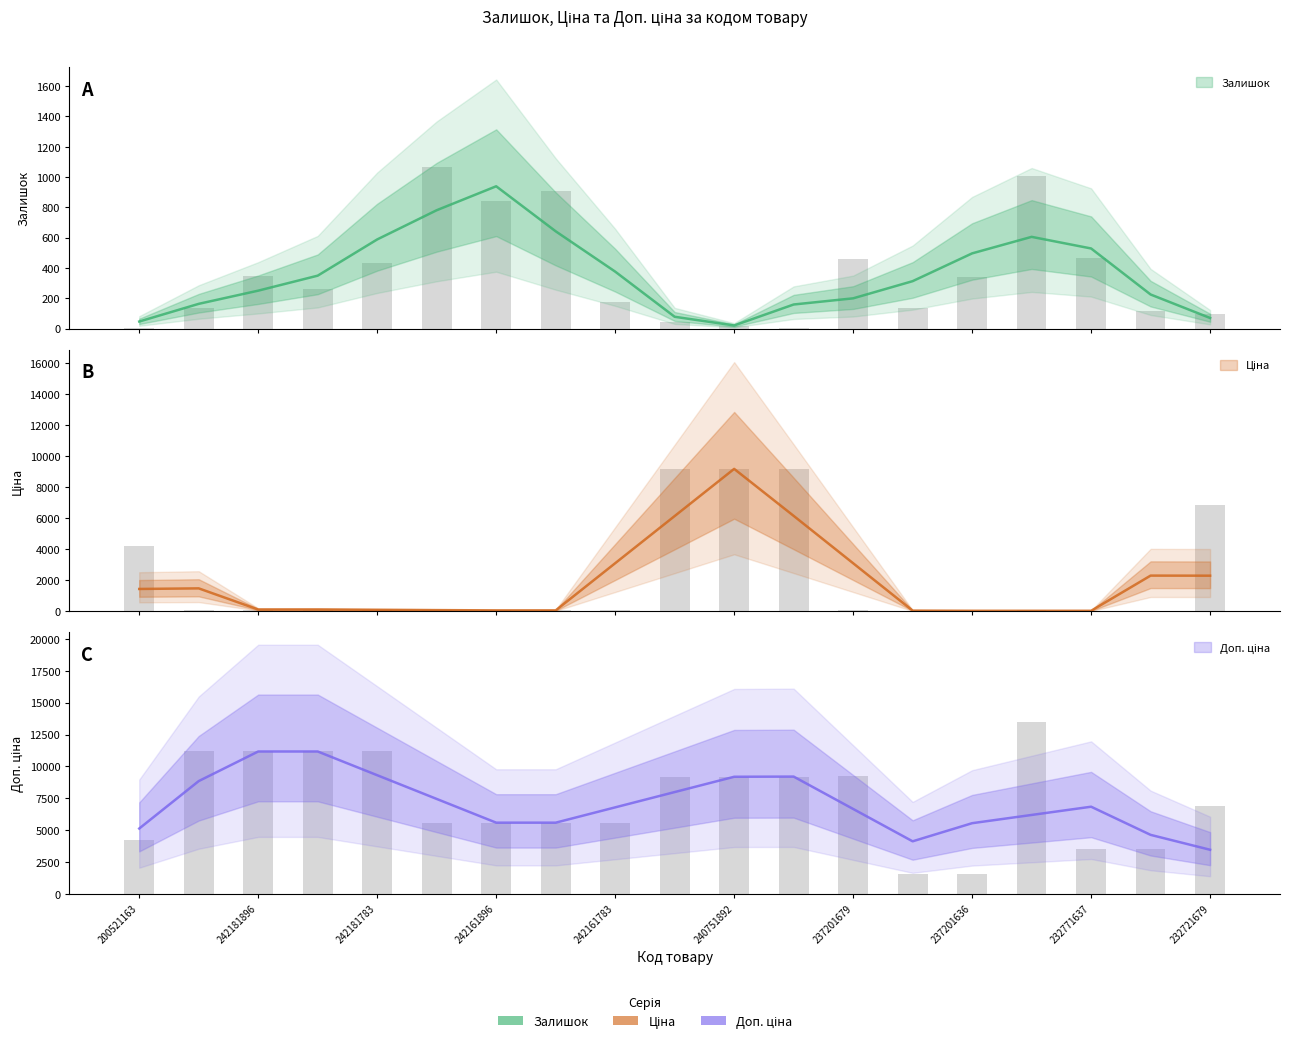

Which series changed the most between 242181896 and 237201679?

Доп. ціна